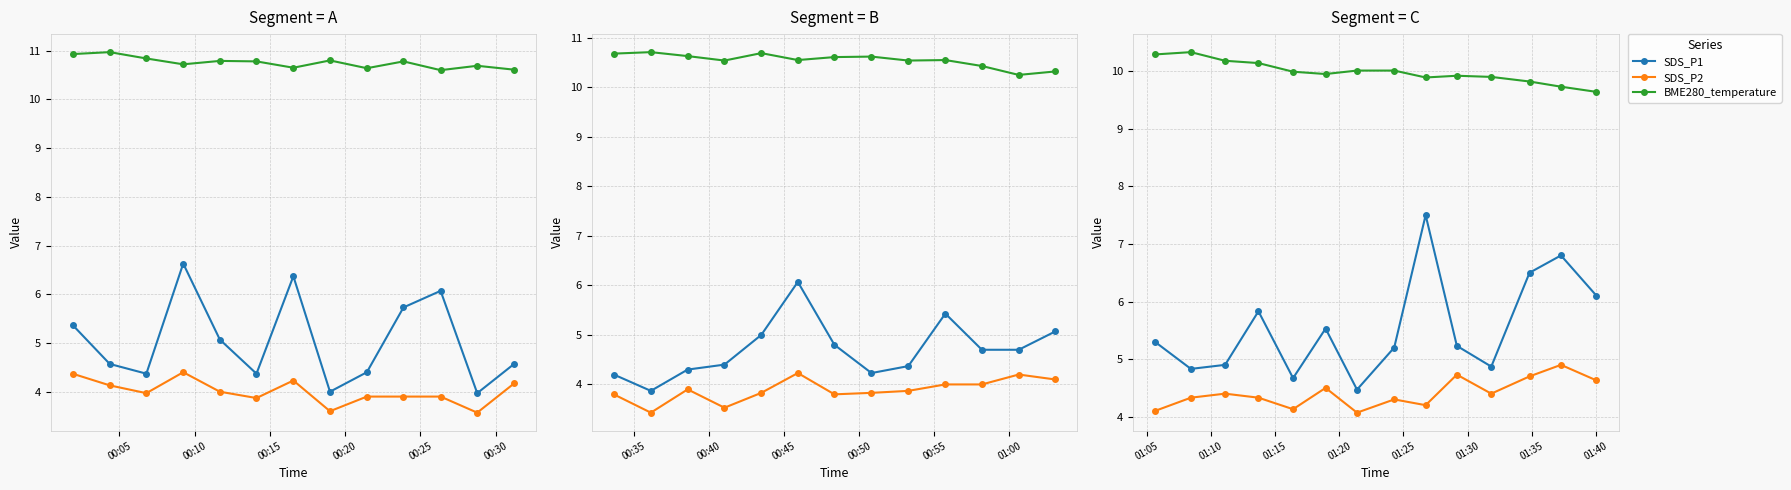

True or false: BME280_temperature and SDS_P1 cross at least once.

False